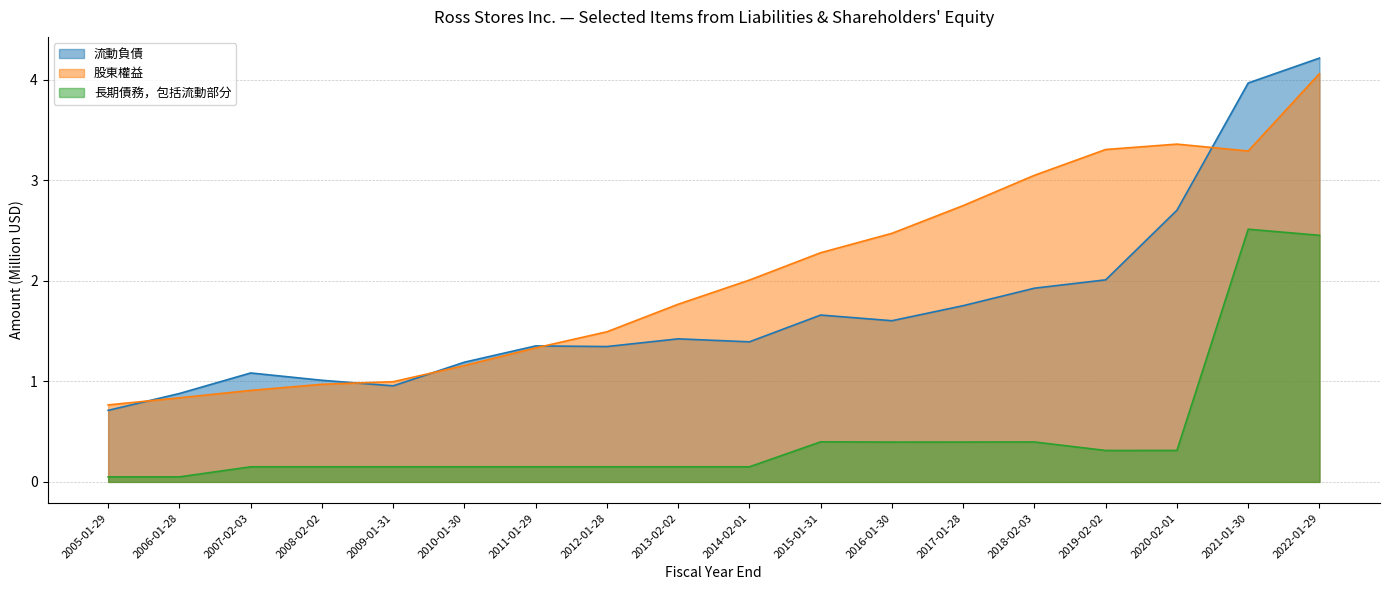

True or false: 長期債務，包括流動部分 has a value of 0.3 at 2020-02-01.

True